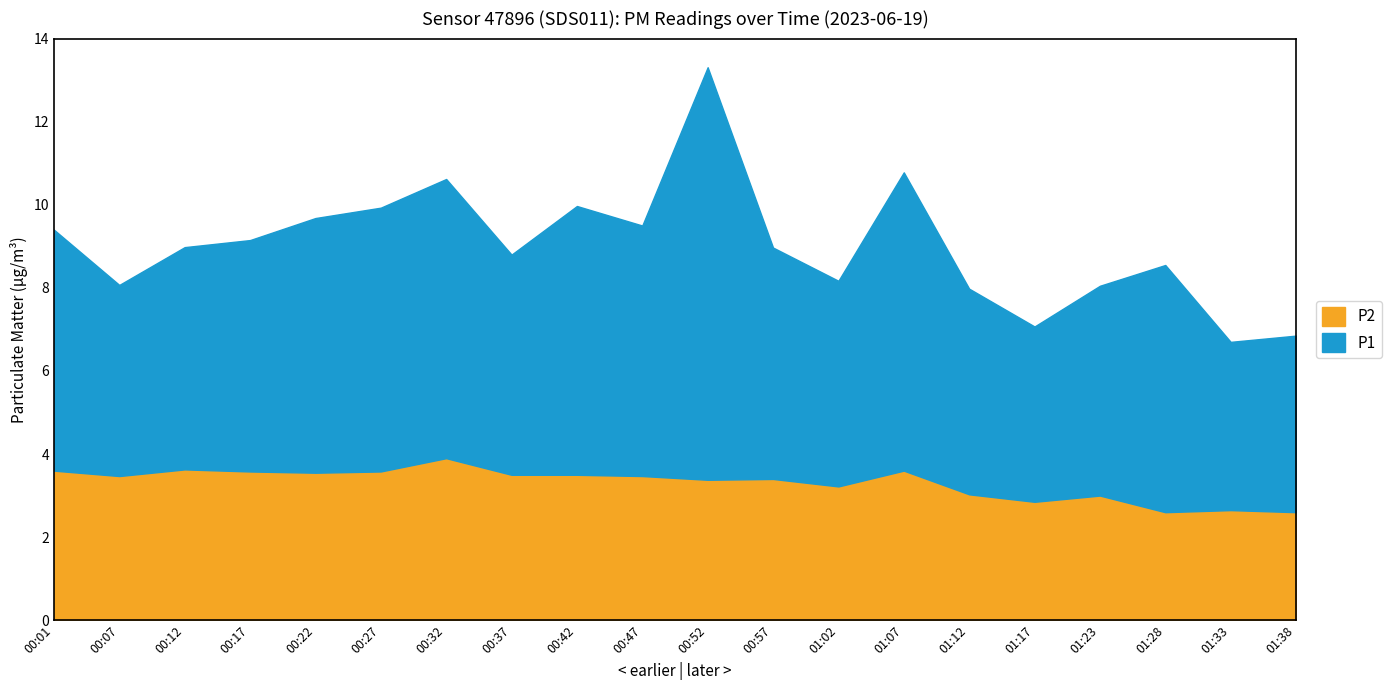

True or false: P1 and P2 intersect in this chart.

False